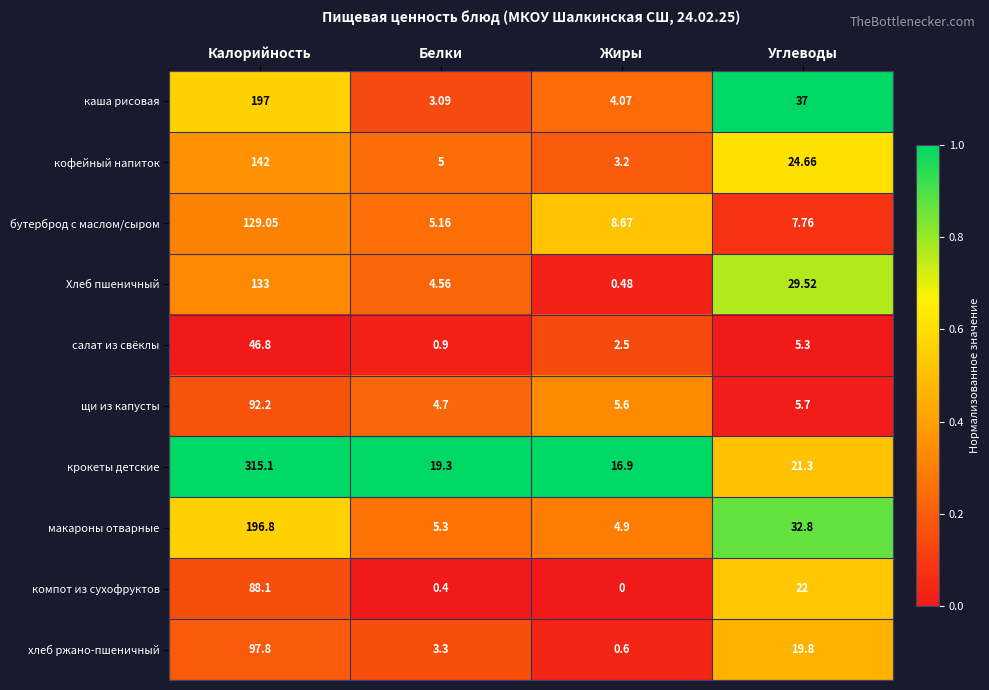

Which category has the lowest value across all series?

Жиры